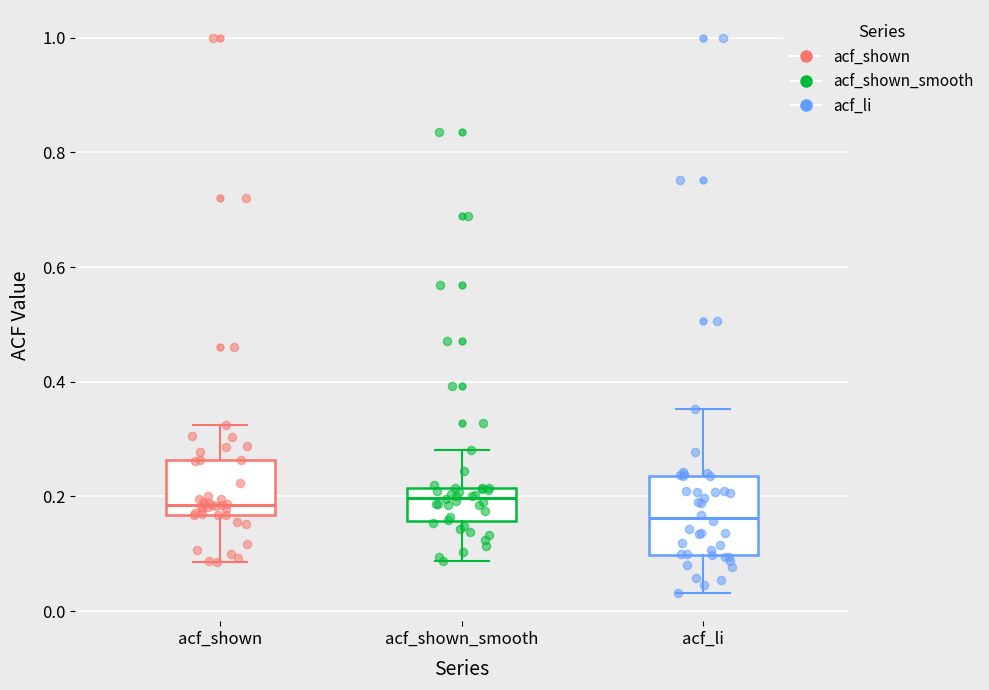

Comparing the boxes themselves (not the whiskers), which one is the tallest?

acf_li